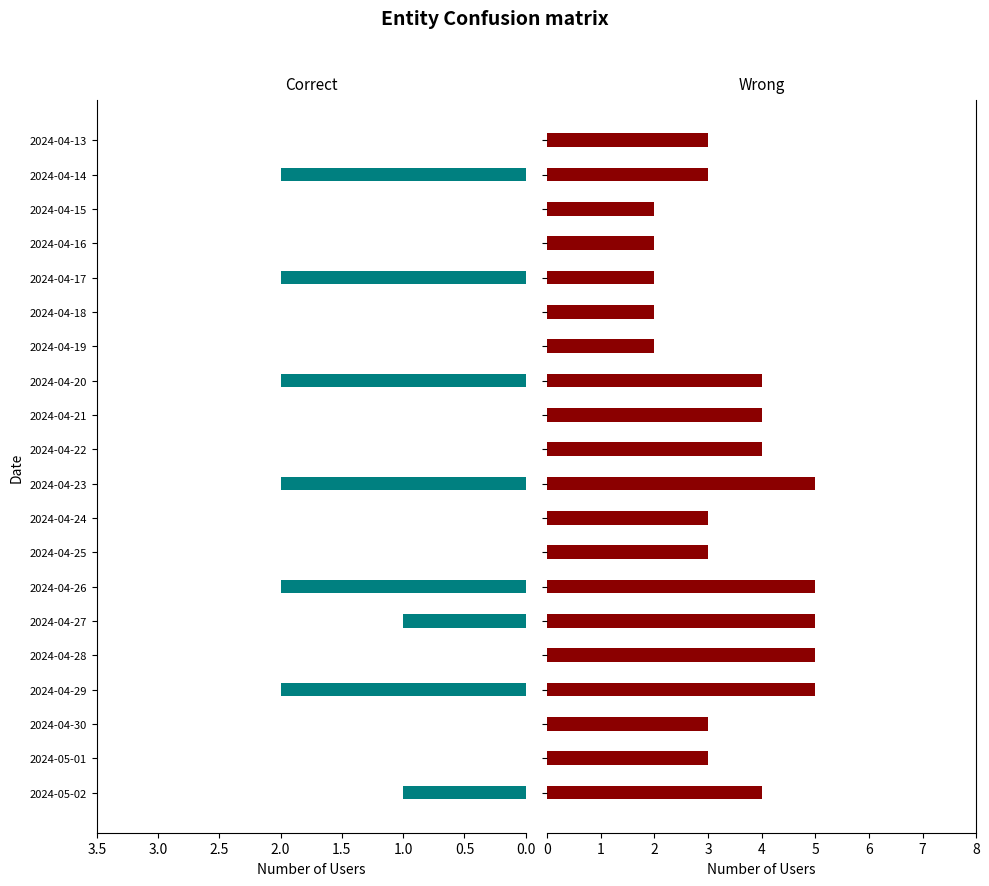

Is it true that Дневная equals 3 at 2024-04-20?

False